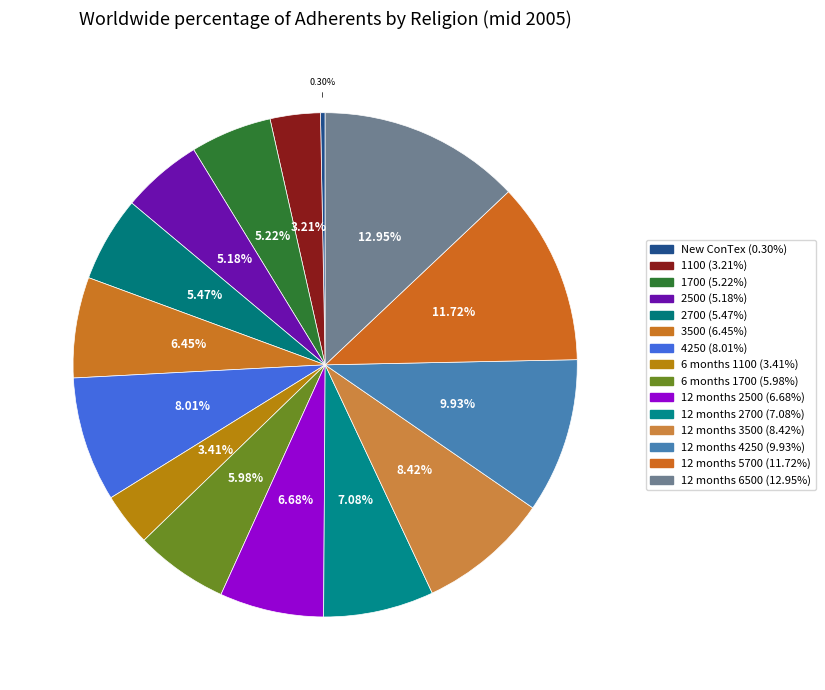

How many slices are in this pie chart?

15